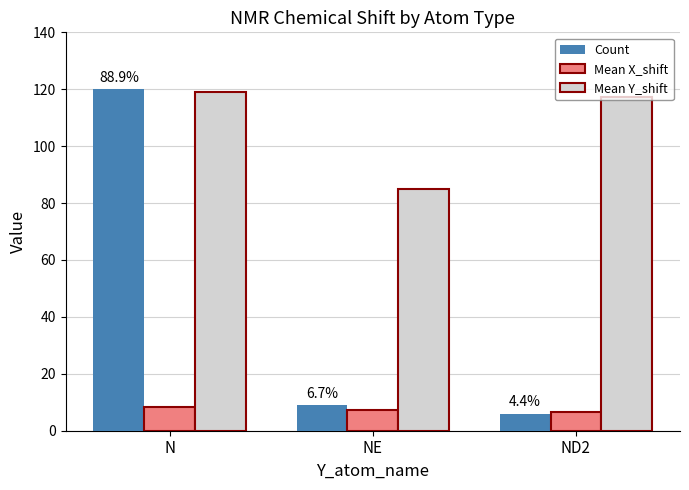

Which series has the widest spread of values?

Count